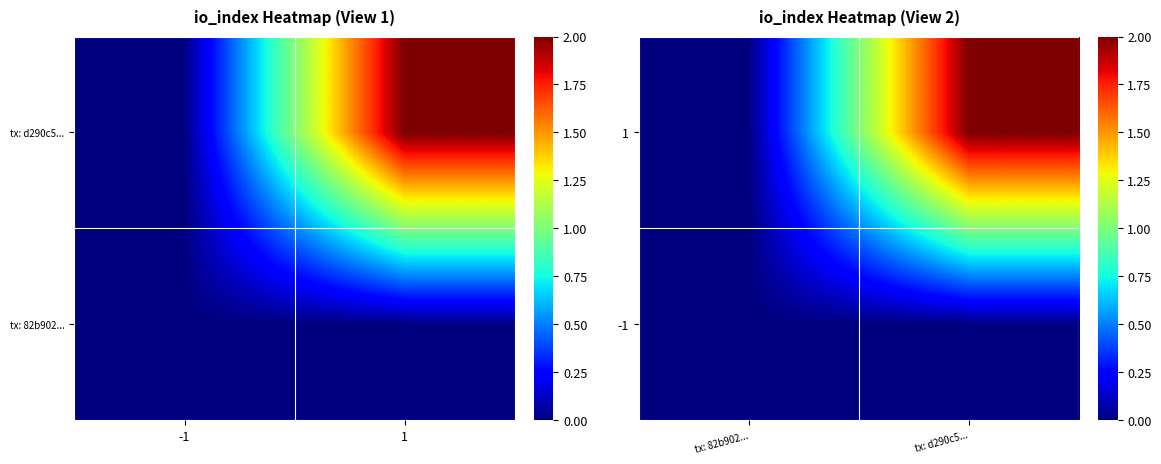

Is the value of 1 at tx: 82b902... greater than the value of -1 at tx: 82b902...?

No